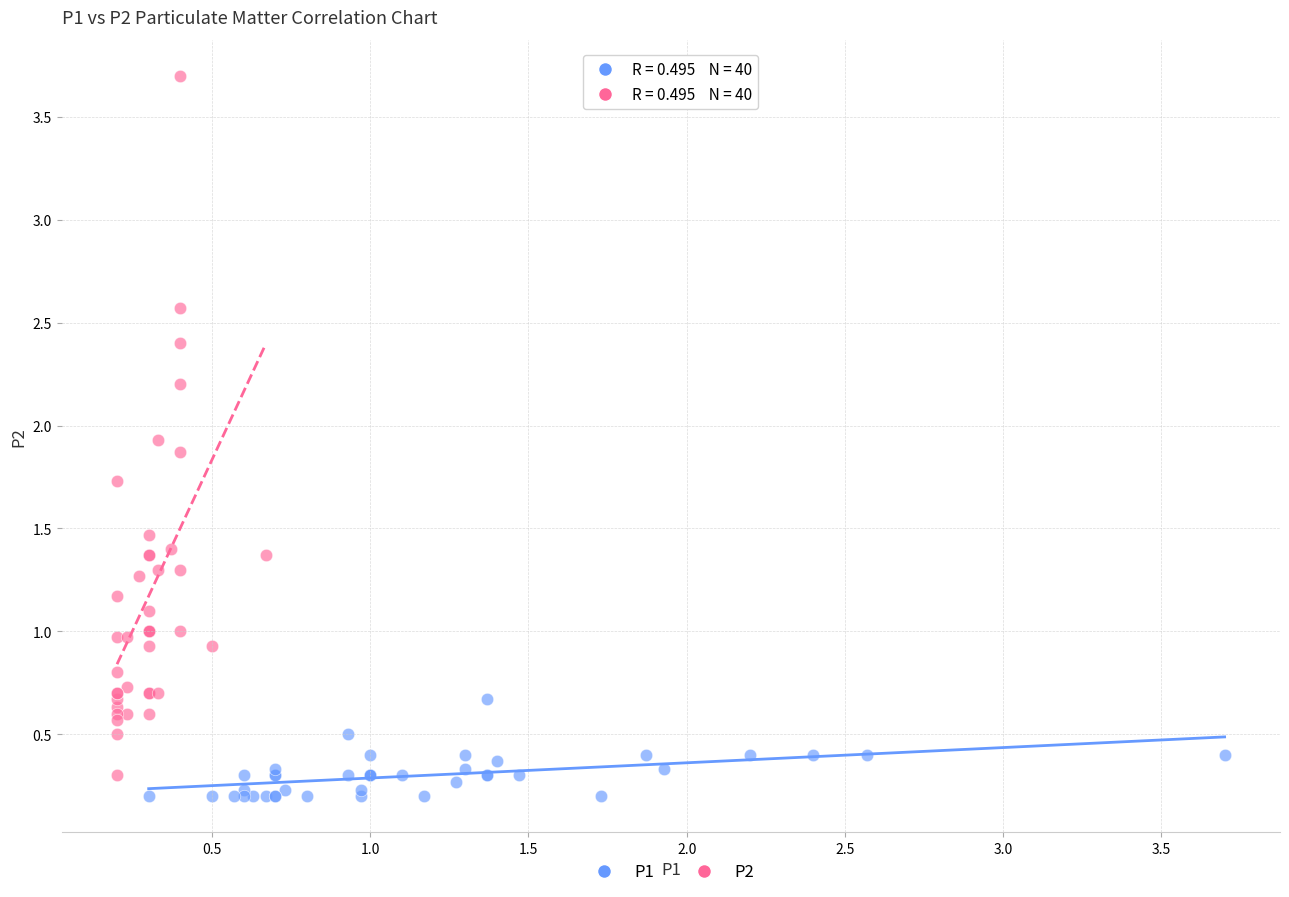

Which series contains the lowest Y value?

P1